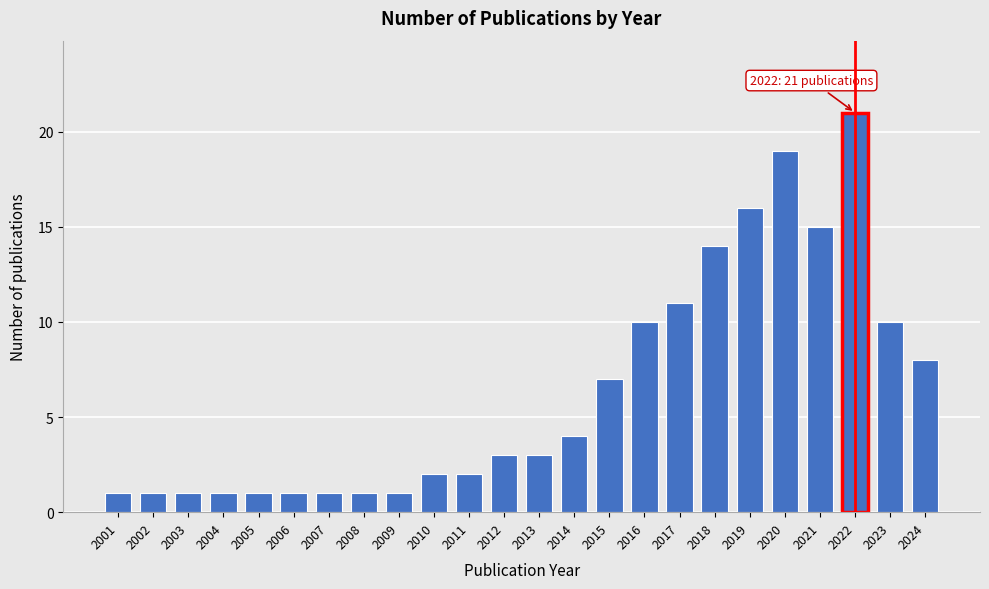

Reading right to left, extract all data points from this chart.

8	10	21	15	19	16	14	11	10	7	4	3	3	2	2	1	1	1	1	1	1	1	1	1